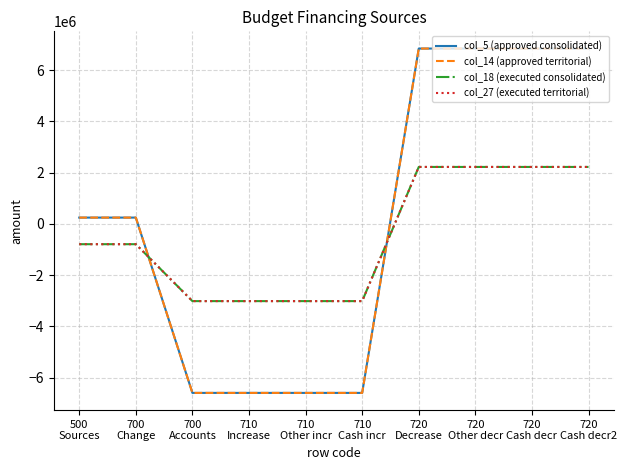

Is this an area chart (filled region under the line)?

No